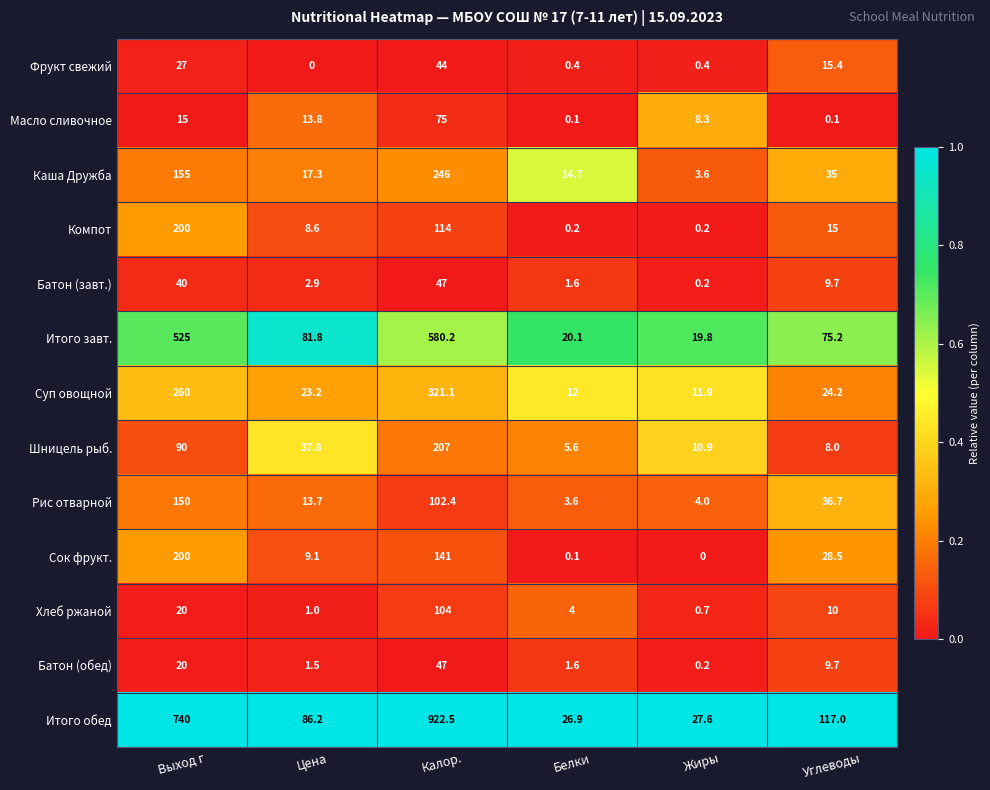

At which category is the sum across all series the highest?

Калор.